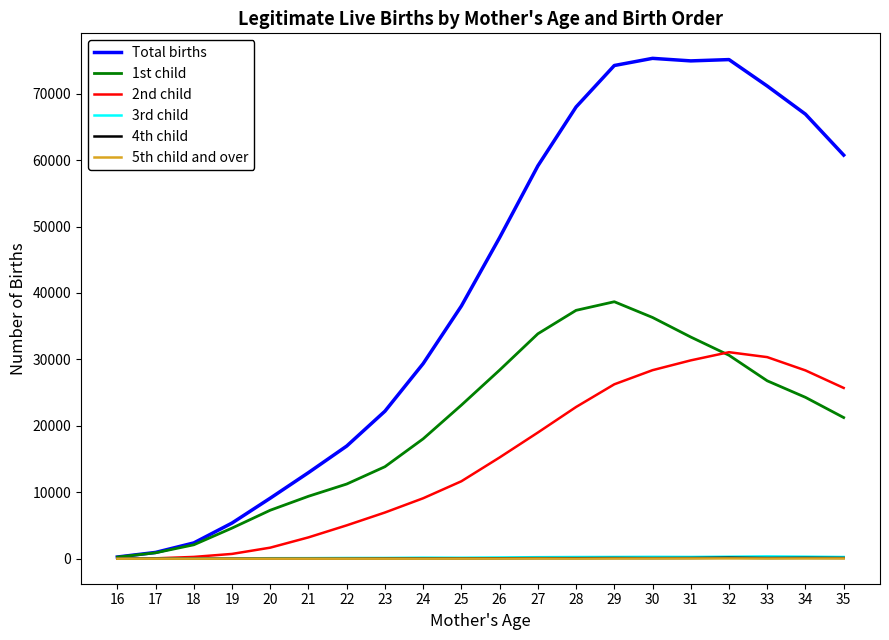

At which label is Total births closest to 37788?

25